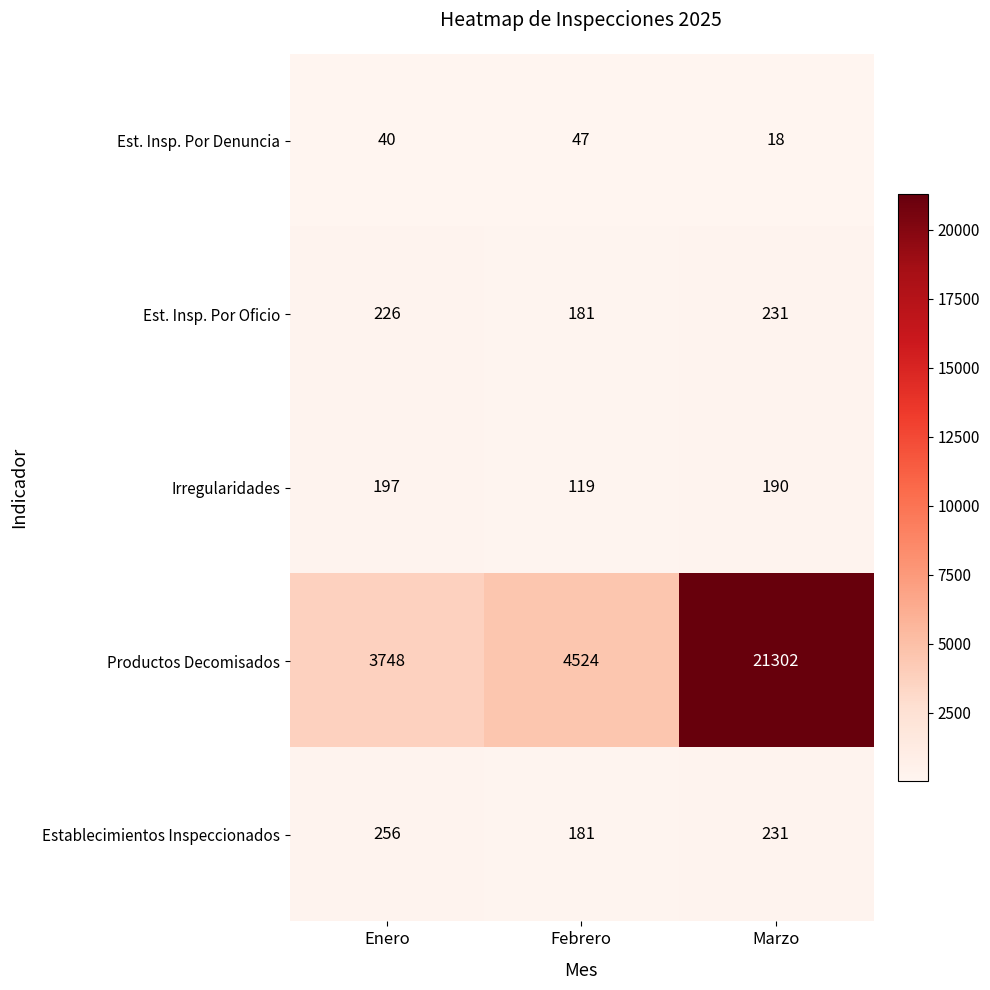

Which label corresponds to the largest value in the chart?

Marzo